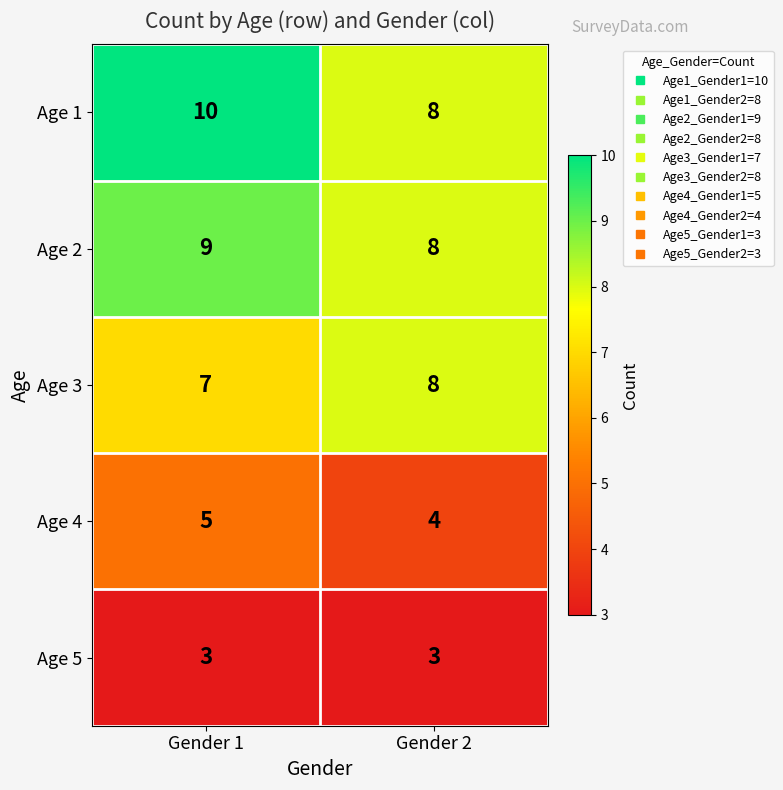

The Age 4 series shows 7 at Gender 1. True or false?

False